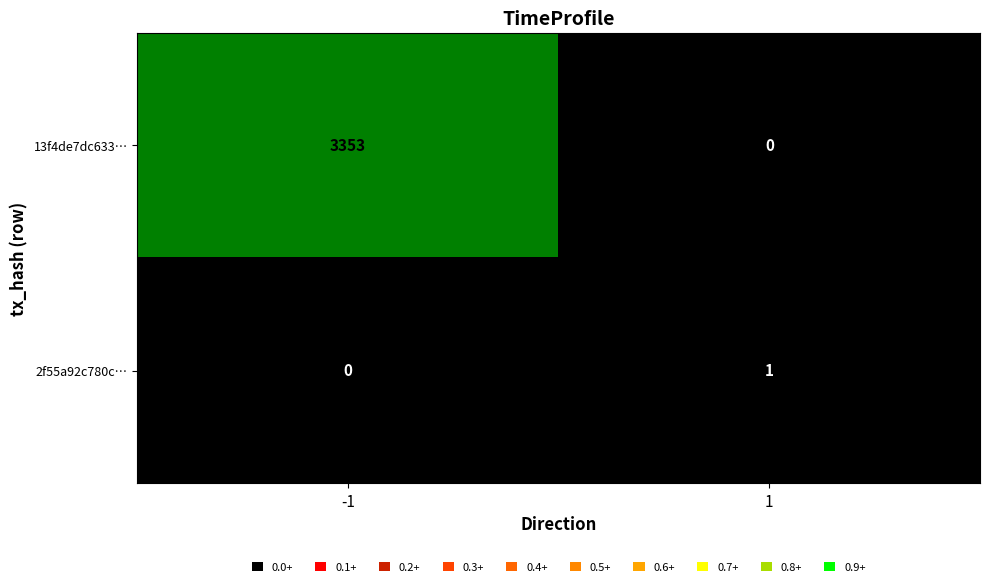

At 1, list the series in order from largest to smallest.

2f55a92c780c…, 13f4de7dc633…